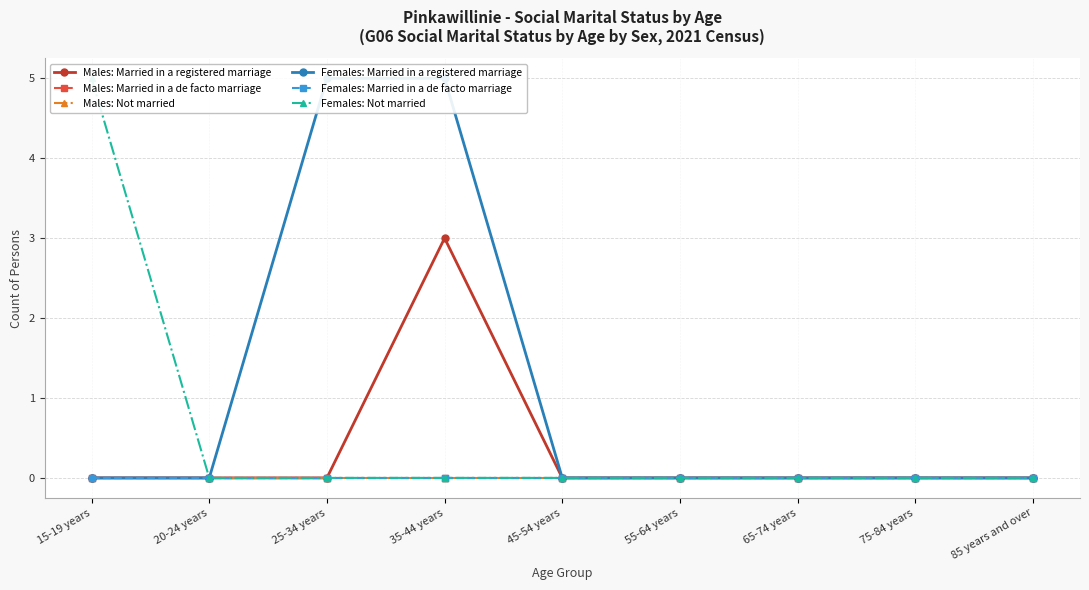

Reading left to right, transcribe all the data shown in this chart.

Males: Married in a registered marriage: 15-19 years=0	20-24 years=0	25-34 years=0	35-44 years=3	45-54 years=0	55-64 years=0	65-74 years=0	75-84 years=0	85 years and over=0
Males: Married in a de facto marriage: 15-19 years=0	20-24 years=0	25-34 years=0	35-44 years=0	45-54 years=0	55-64 years=0	65-74 years=0	75-84 years=0	85 years and over=0
Males: Not married: 15-19 years=0	20-24 years=0	25-34 years=0	35-44 years=0	45-54 years=0	55-64 years=0	65-74 years=0	75-84 years=0	85 years and over=0
Females: Married in a registered marriage: 15-19 years=0	20-24 years=0	25-34 years=5	35-44 years=5	45-54 years=0	55-64 years=0	65-74 years=0	75-84 years=0	85 years and over=0
Females: Married in a de facto marriage: 15-19 years=0	20-24 years=0	25-34 years=0	35-44 years=0	45-54 years=0	55-64 years=0	65-74 years=0	75-84 years=0	85 years and over=0
Females: Not married: 15-19 years=5	20-24 years=0	25-34 years=0	35-44 years=0	45-54 years=0	55-64 years=0	65-74 years=0	75-84 years=0	85 years and over=0